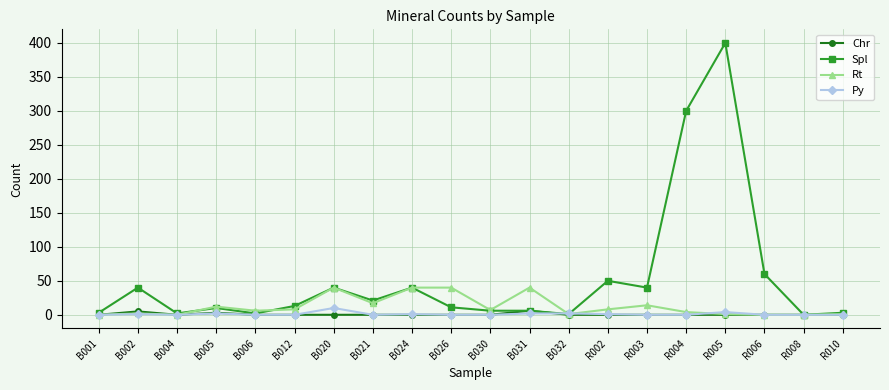

What are all the series names shown in the legend?

Chr, Spl, Rt, Py